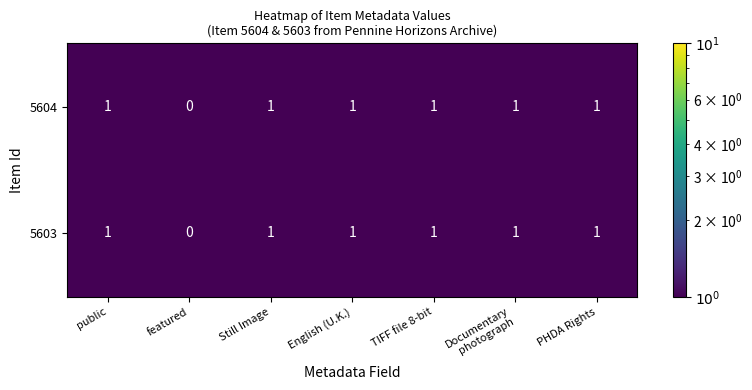

The 5603 series shows 1 at English (U.K.). True or false?

True